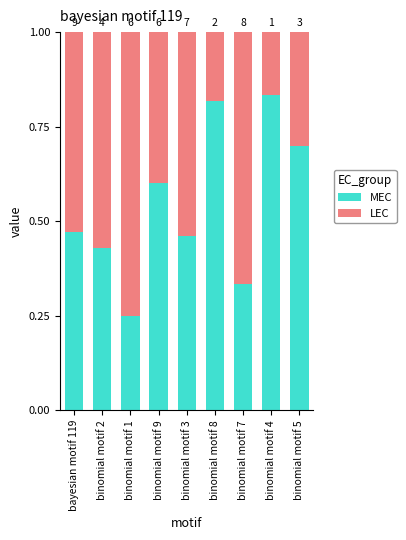

What is the average value of the LEC series?

0.5